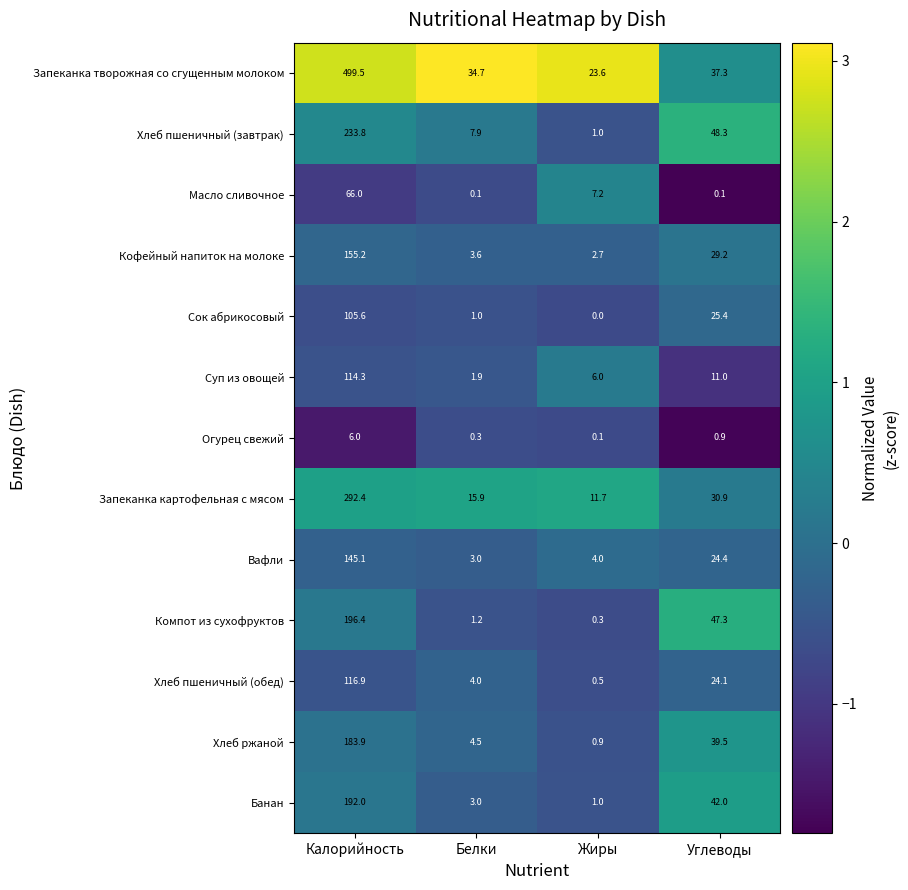

Where is Суп из овощей nearest to the value 58?

Углеводы